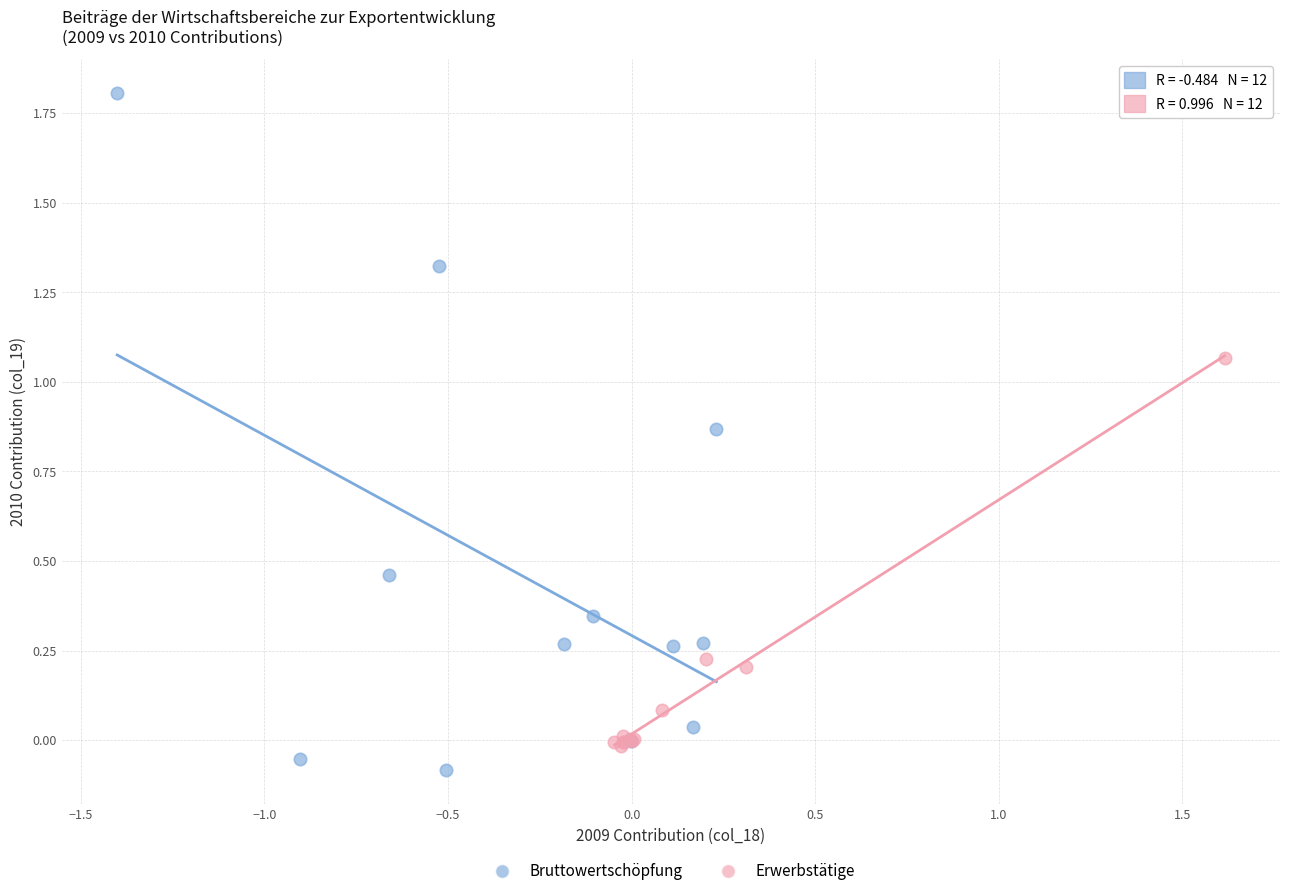

Which series contains the highest Y value?

Bruttowertschöpfung